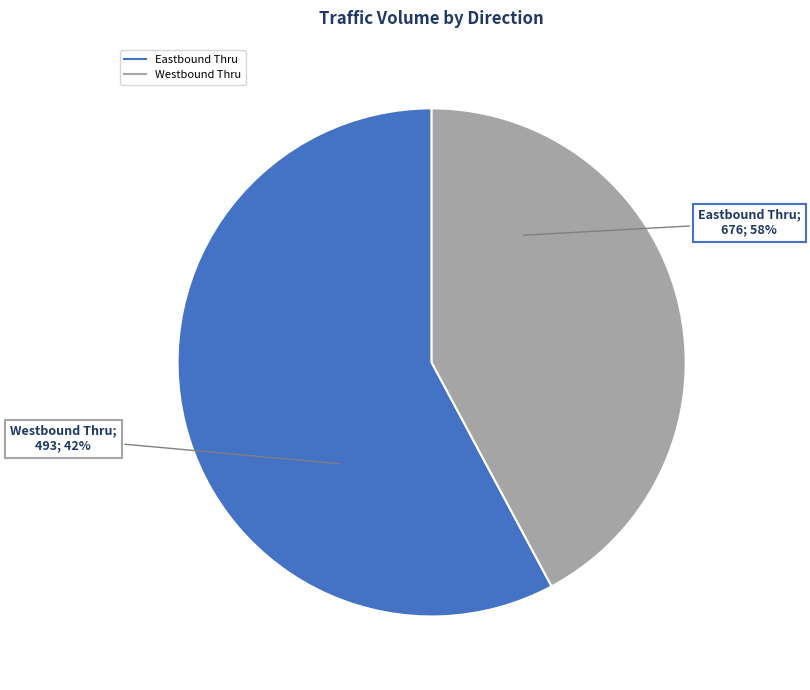

What is the smallest slice in the pie chart?

Westbound Thru